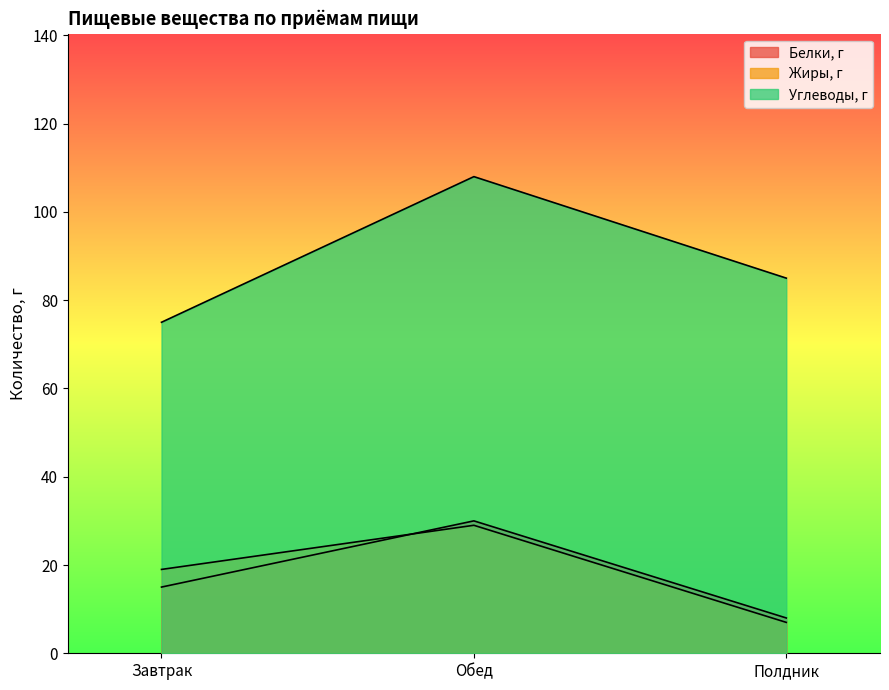

The value of Углеводы, г at Завтрак is 75. True or false?

True